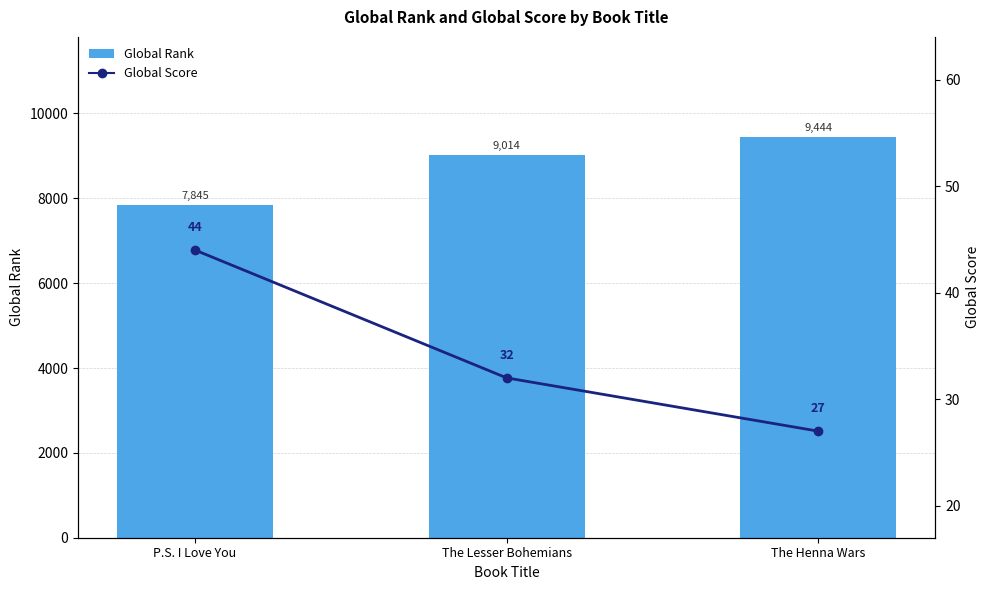

What is the difference between the maximum and second lowest values in the Global Score series?

12